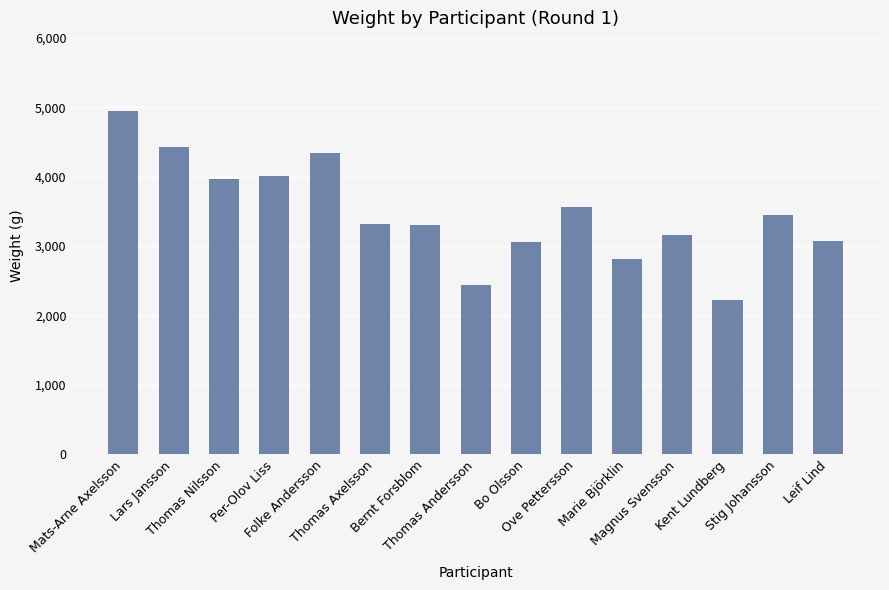

What is the minimum value shown in the chart?

2226